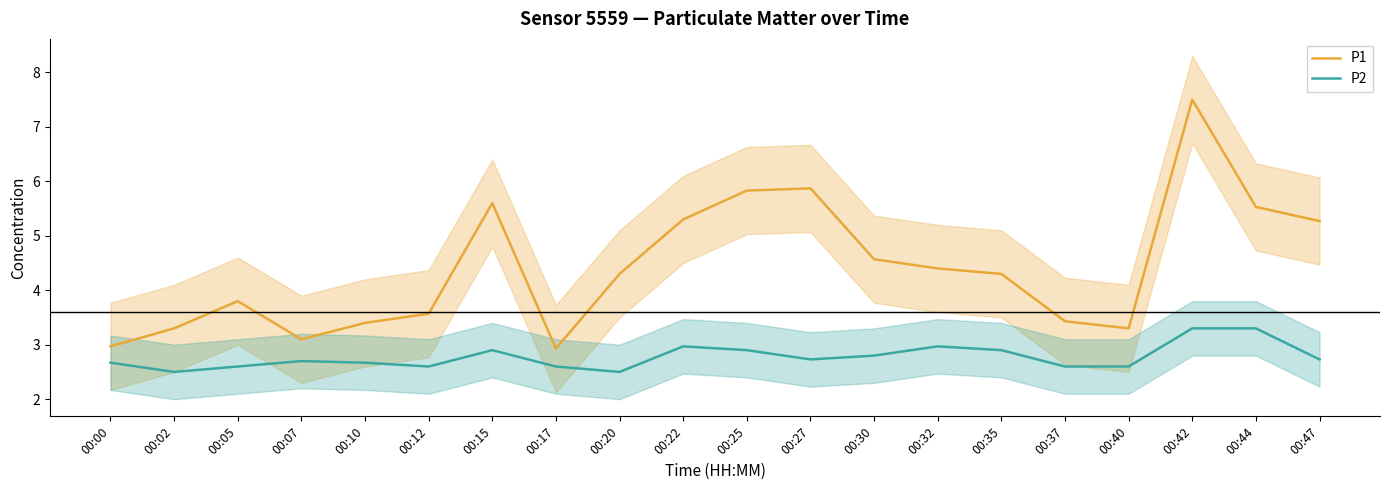

What is the maximum value for P1?

7.5